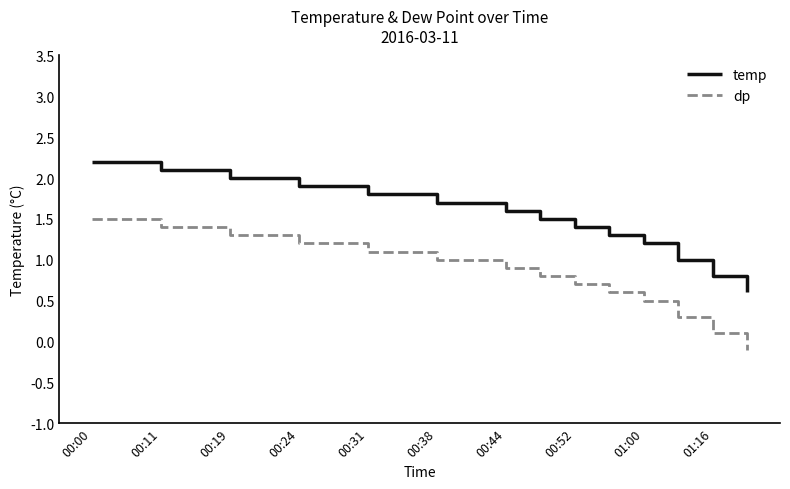

How many lines are shown in the chart?

2